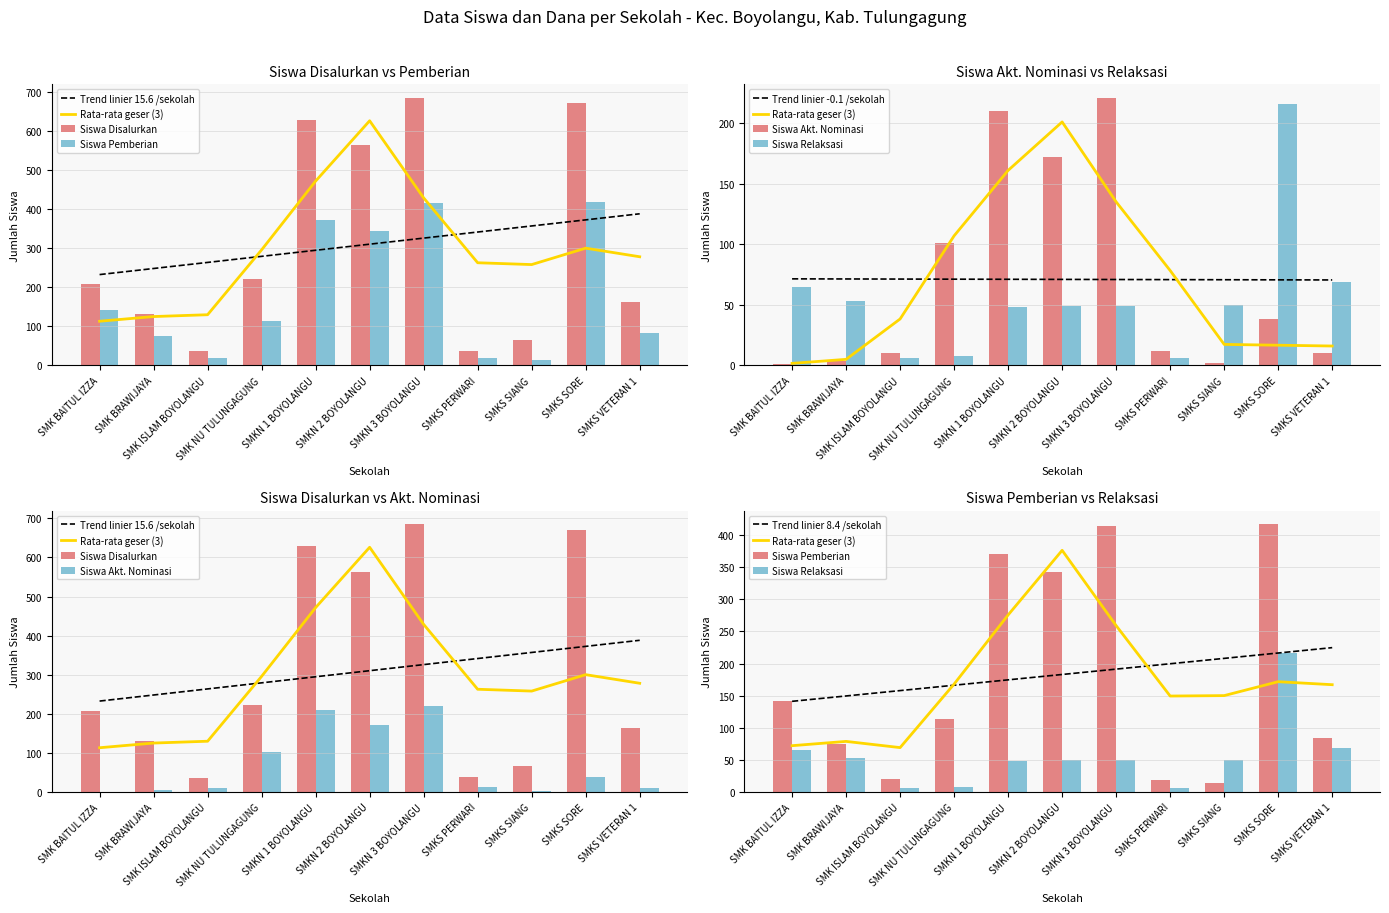

What is the value of the Siswa Pemberian bar at the 3rd from the left?

20